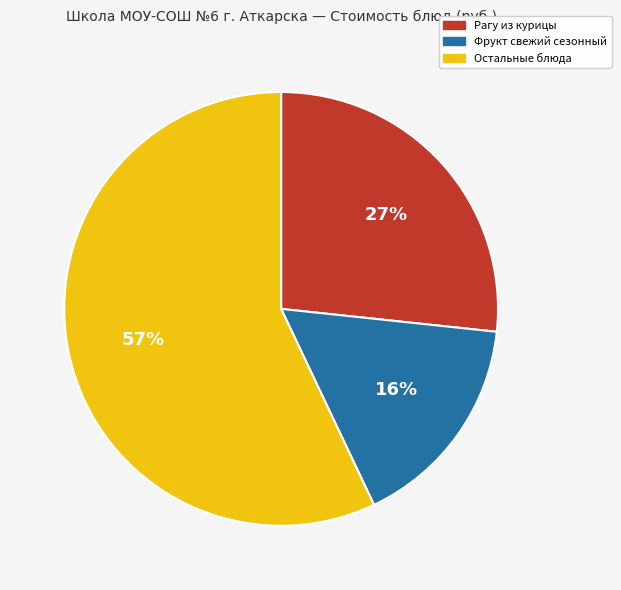

Approximately how many times larger is the value at Рагу из курицы compared to Остальные блюда?

0.5